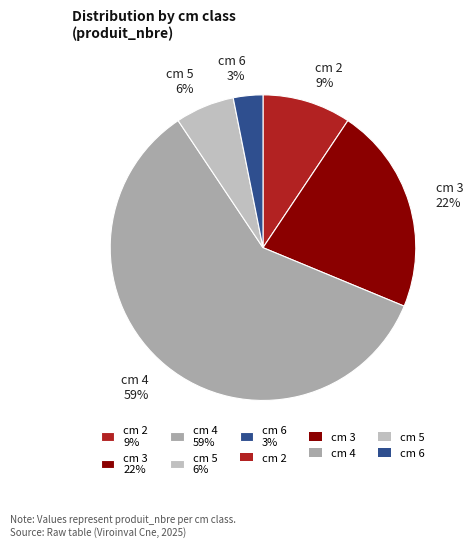

Count the number of slices in the pie.

5